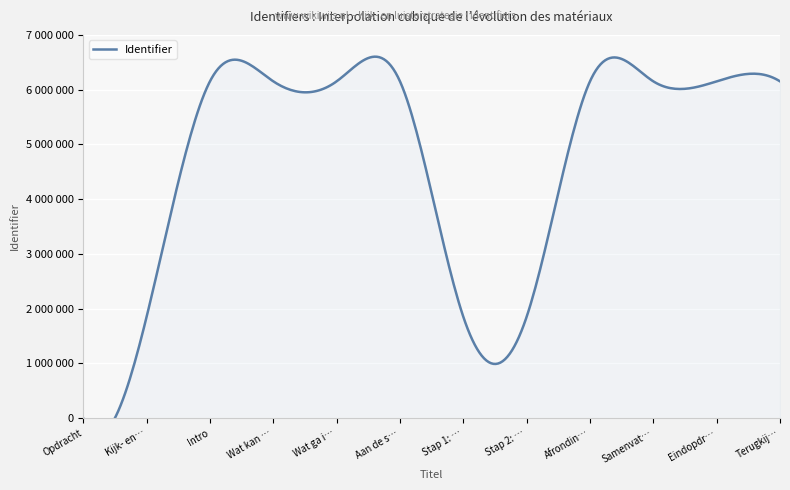

How many data points are above 6151043?

5